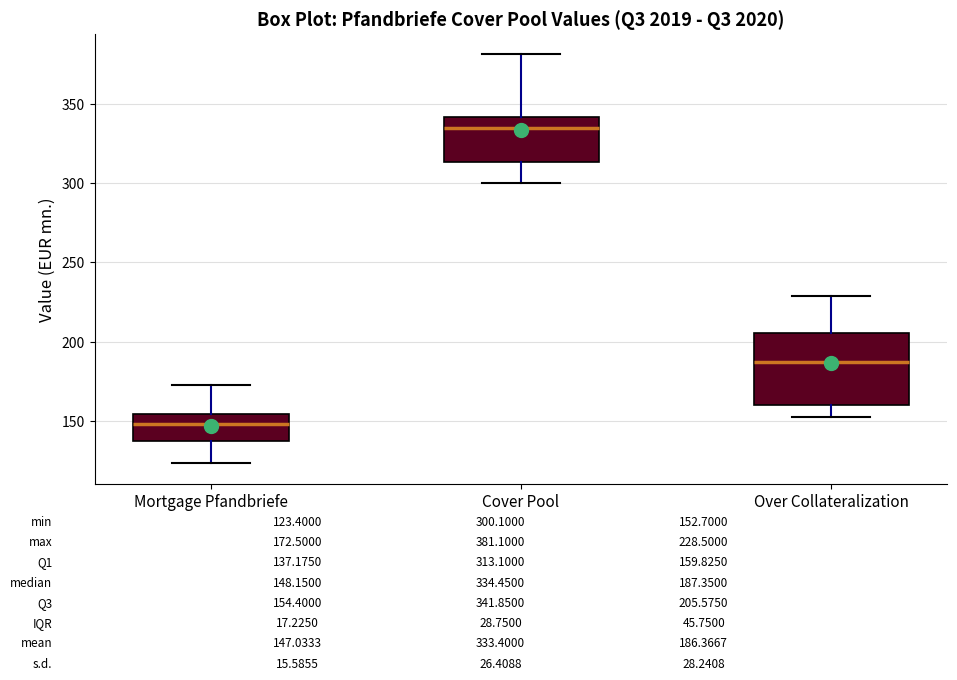

Which box's median line is the lowest?

Mortgage Pfandbriefe